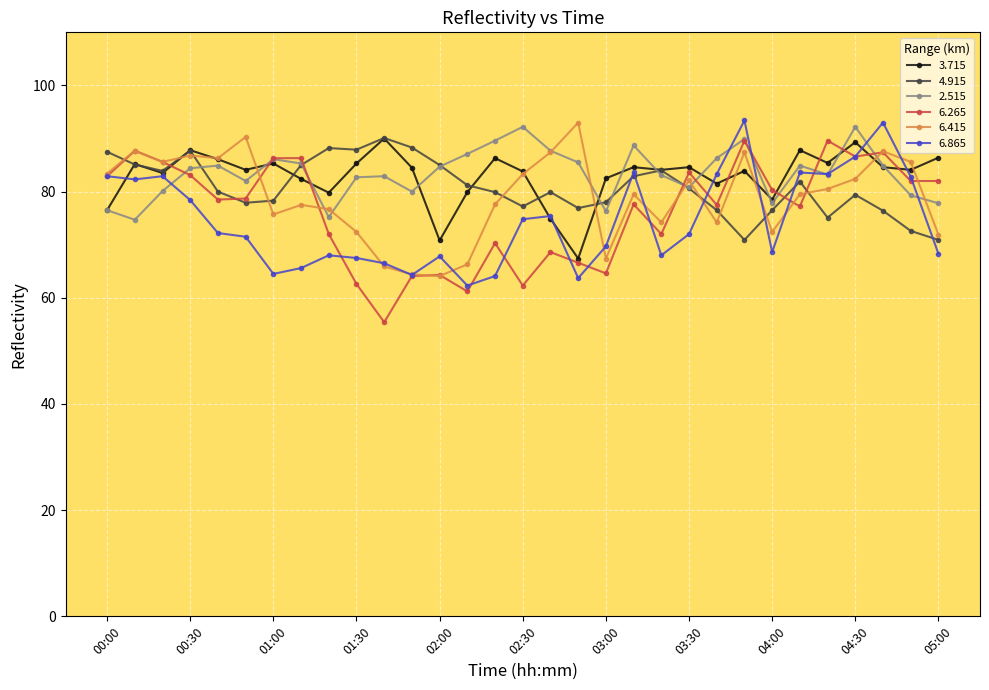

True or false: 4.915 has more than 1 points higher than both neighbors.

True